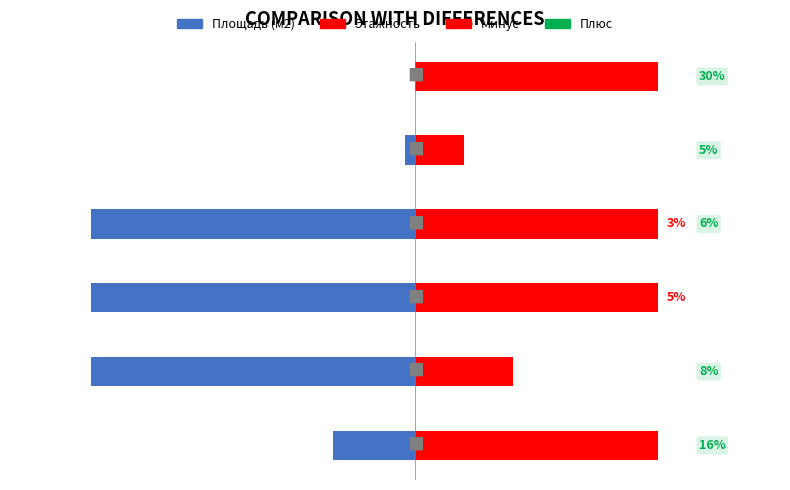

List the series in order of their peak value, highest first.

Этажность, Площадь (м2)